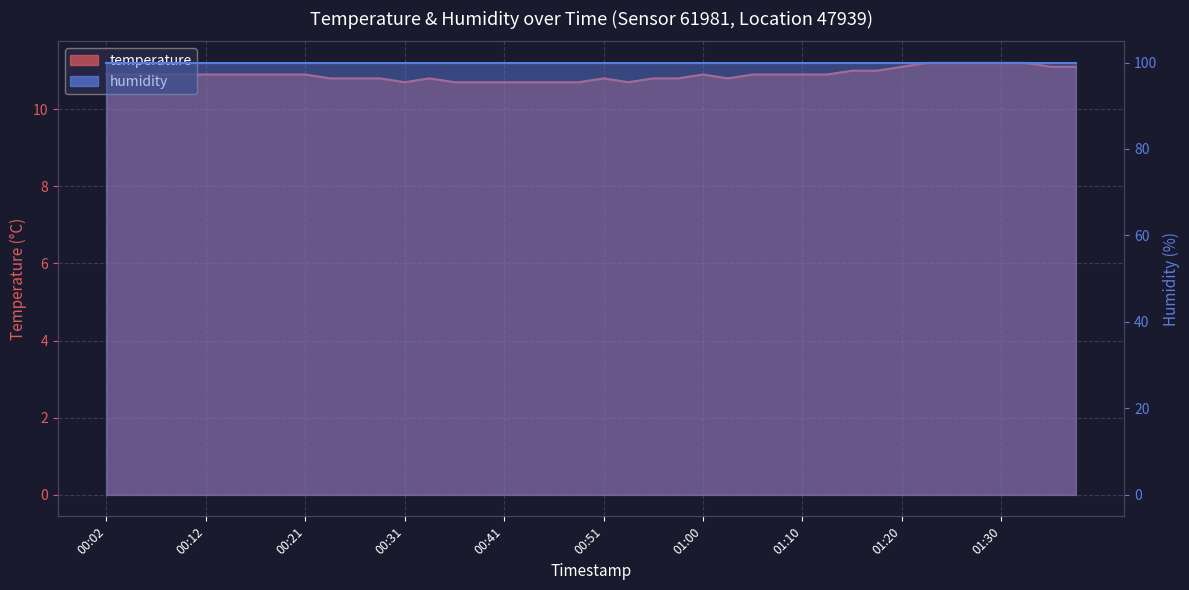

Where is the first local maximum?

00:34